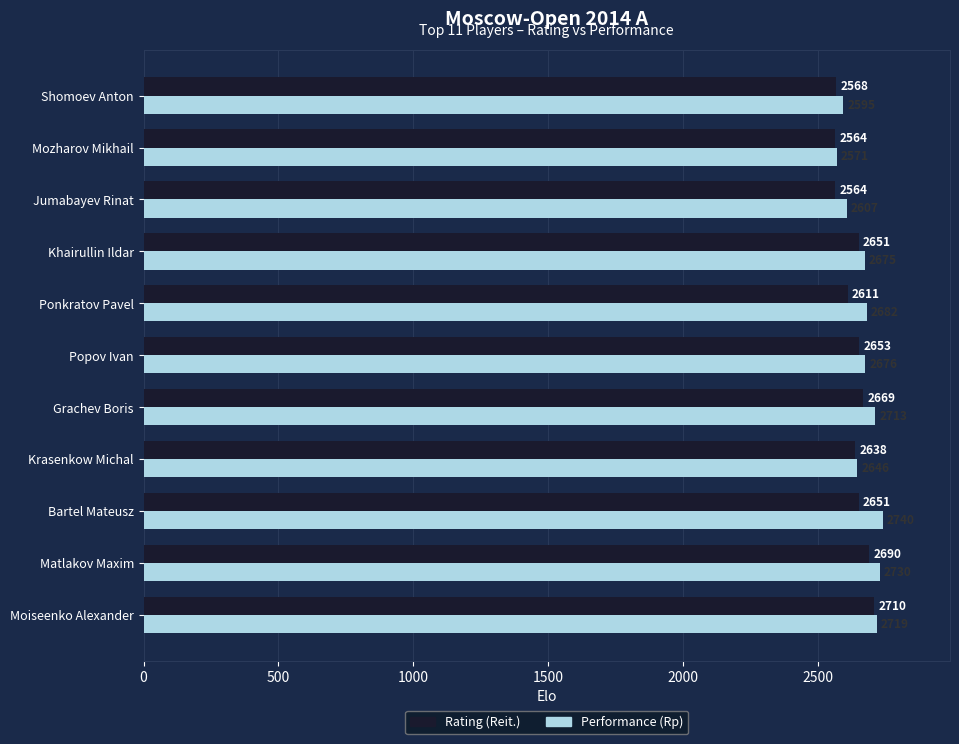

Which series has the largest range (max minus min)?

Performance (Rp)